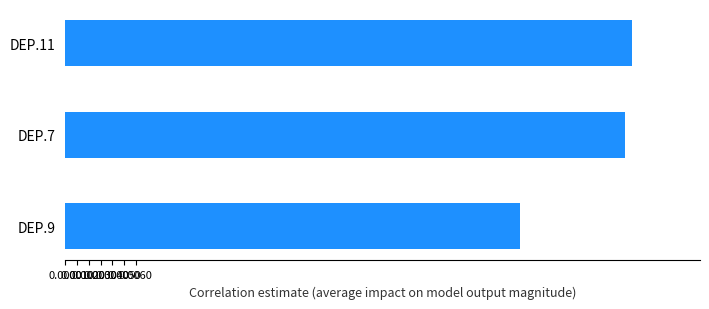

List the labels in order of value, smallest first.

DEP.9, DEP.7, DEP.11